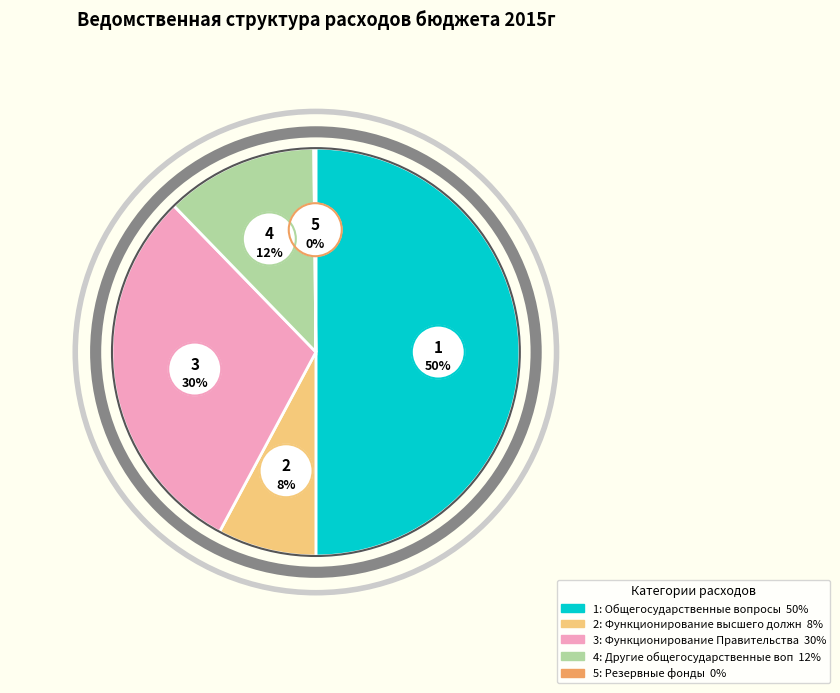

What is the smallest slice in the pie chart?

Резервные фонды